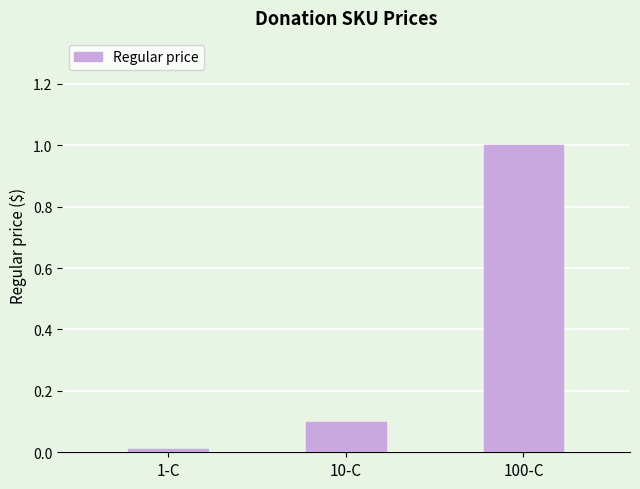

Between 1-C and 10-C, which is larger?

10-C